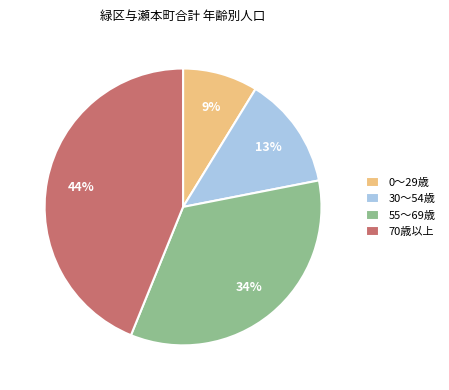

How many slices are in this pie chart?

4